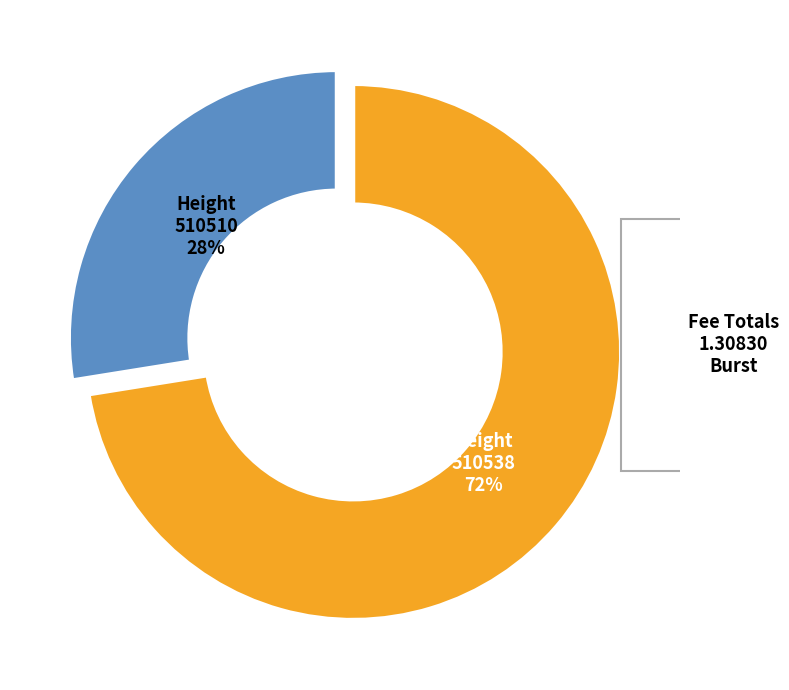

Is it true that 510538 is 67% of the pie?

False